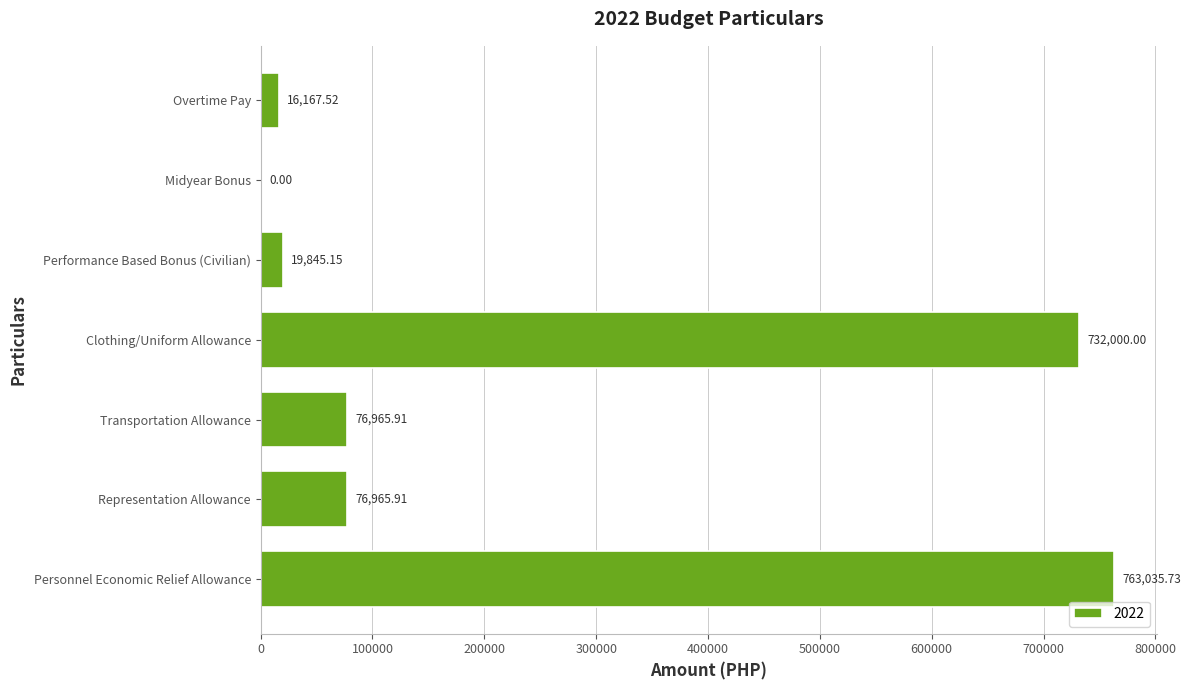

Which label corresponds to the largest value in the chart?

Personnel Economic Relief Allowance